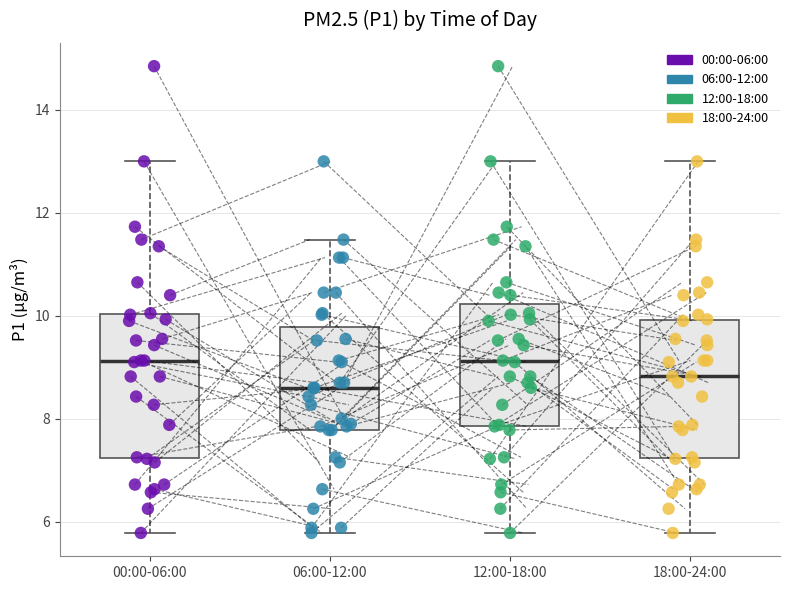

Reading left to right, transcribe this box plot: for each box, give where its median line is, the range the box spans, and where its two whiskers end, as read against the y-axis. The values are not printed on the chart, so give them approximately, as read against the axis.

00:00-06:00: median 9.2, box 7.2 to 10.0, whiskers 5.8 to 13.0
06:00-12:00: median 8.6, box 7.8 to 9.8, whiskers 5.8 to 11.4
12:00-18:00: median 9.2, box 7.8 to 10.2, whiskers 5.8 to 13.0
18:00-24:00: median 8.8, box 7.2 to 10.0, whiskers 5.8 to 13.0